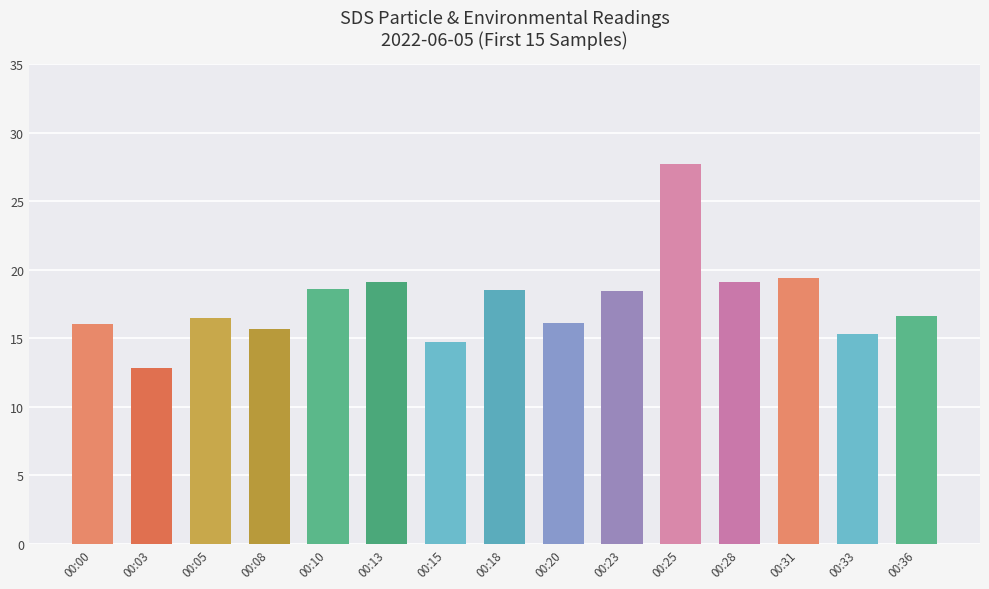

The value at 00:08 is 8.2. True or false?

False